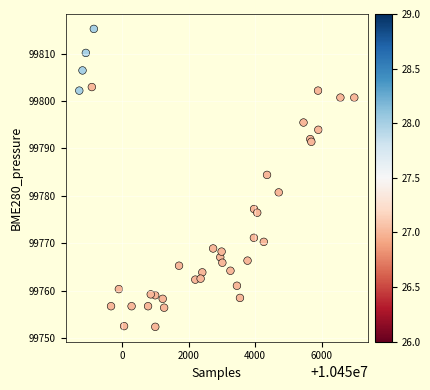

What Y value in the scatter plot is closest to 99783?

99784.4